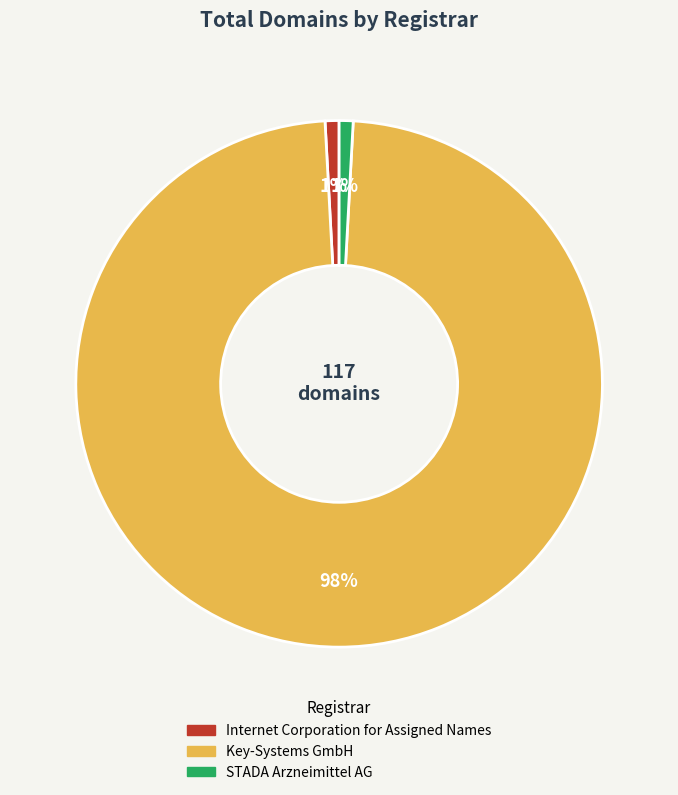

True or false: Key-Systems GmbH accounts for 98% of the total.

True